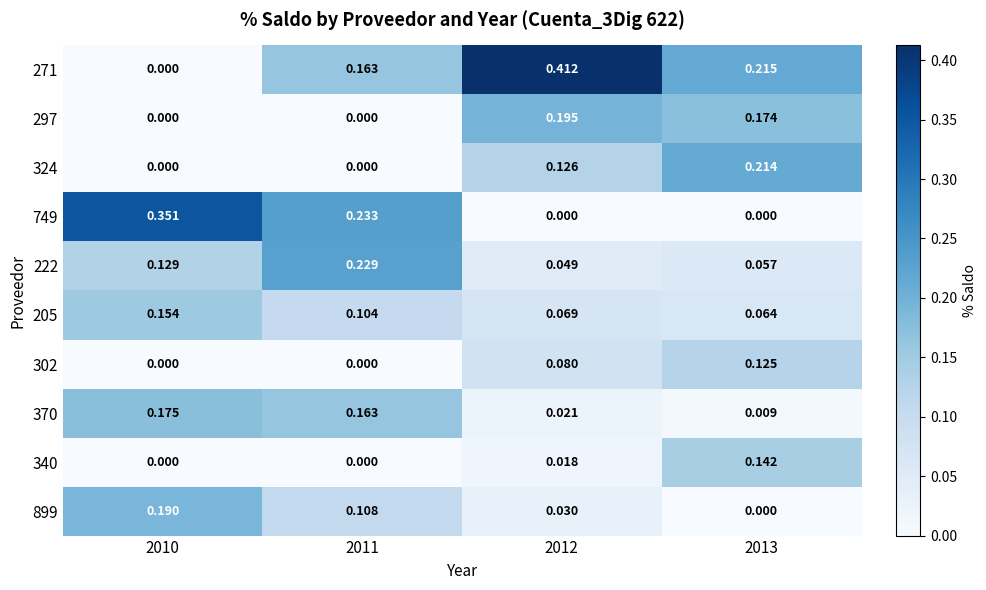

Is the value of 324 at 2012 greater than the value of 749 at 2010?

No